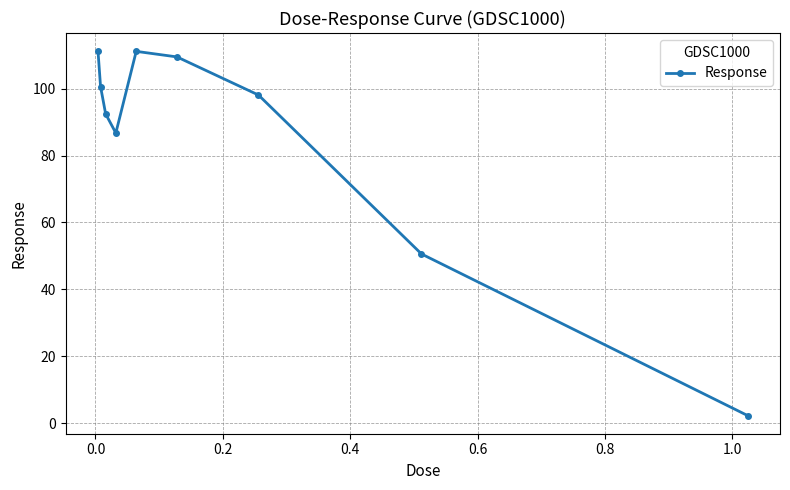

Does the chart have visible grid lines?

Yes